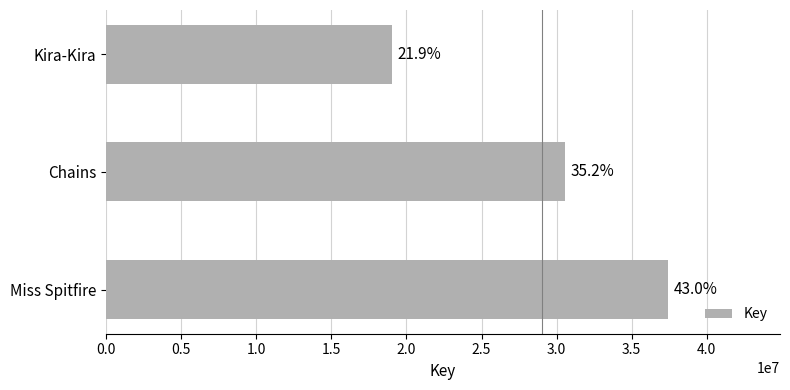

How many bars are there in total?

3